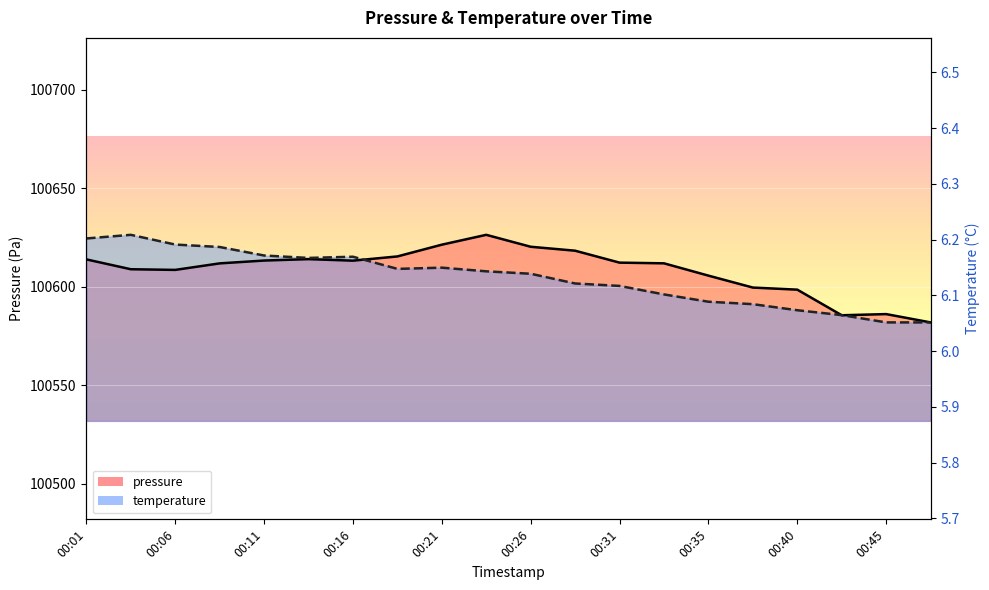

True or false: pressure and temperature intersect in this chart.

False